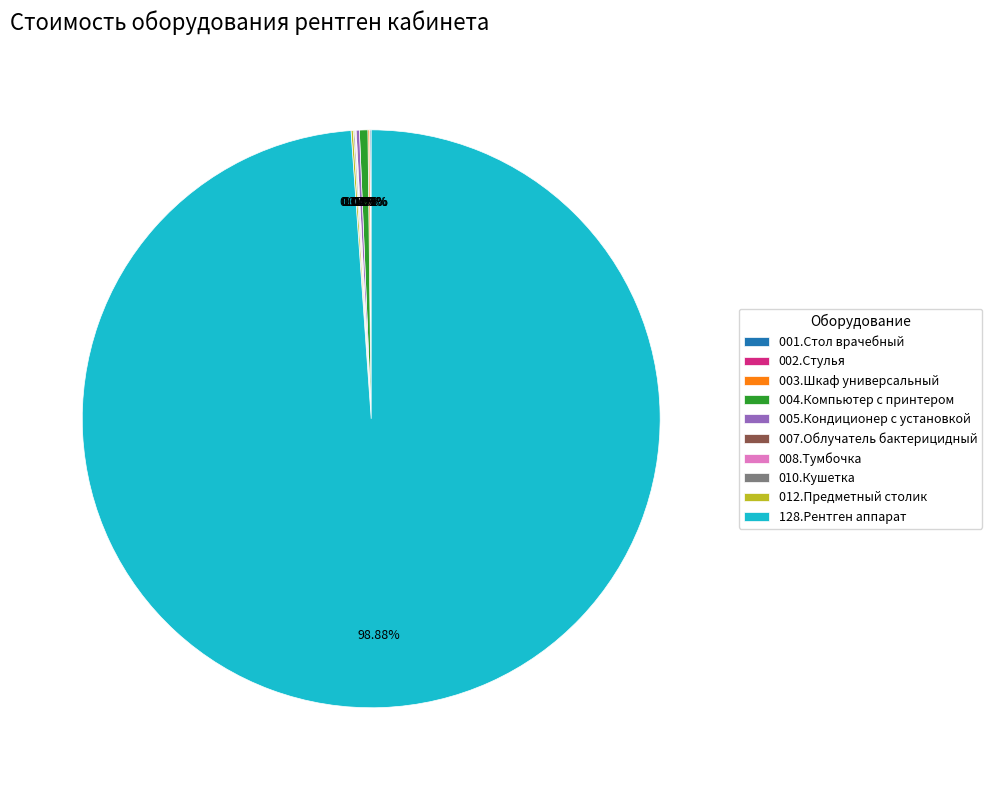

Which slice represents more than half of the pie?

128.Рентген аппарат